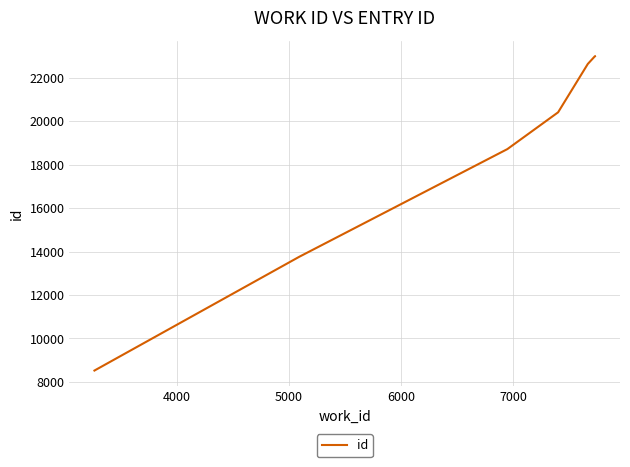

What is the sum of all values?

130039